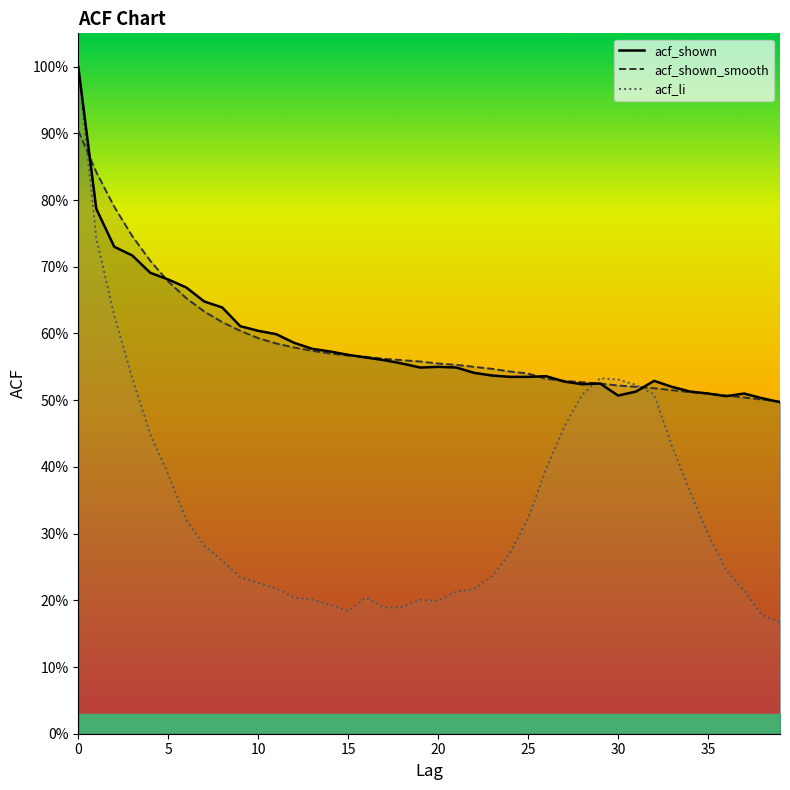

True or false: acf_shown_smooth and acf_shown intersect in this chart.

True